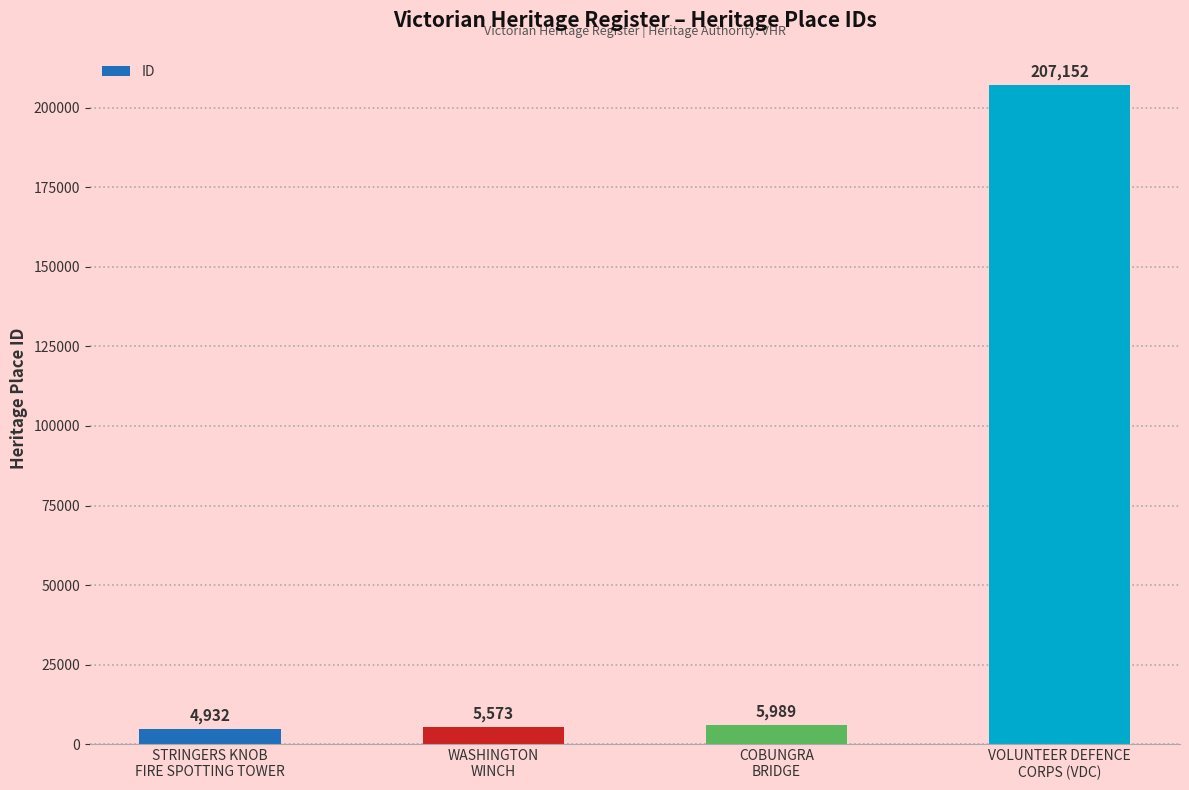

What is the minimum value shown in the chart?

4932